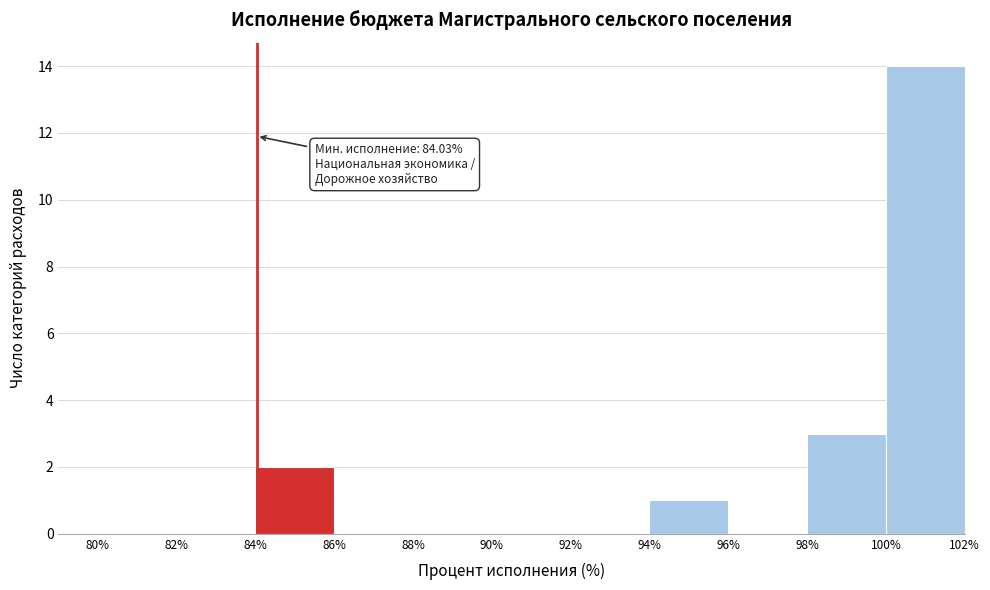

Which range on the x-axis has the tallest bar?

100% to 102%